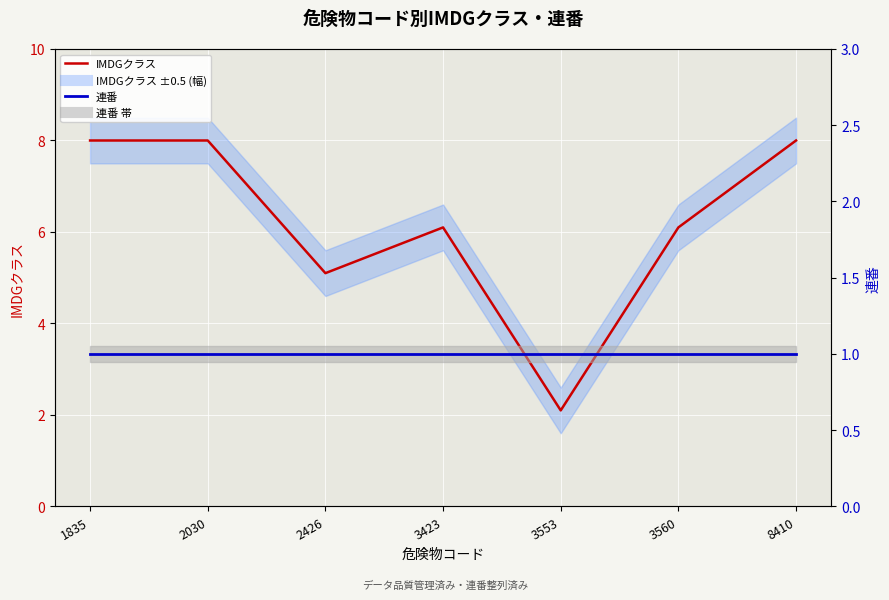

What is the approximate value of 連番 at 2030?

1.0